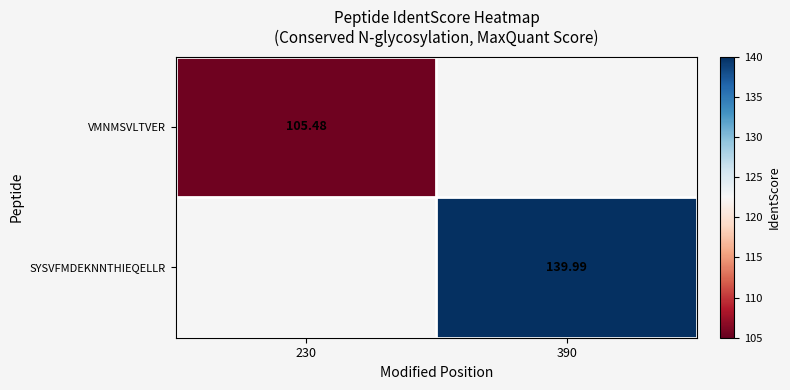

What is the minimum value shown in the chart?

105.5